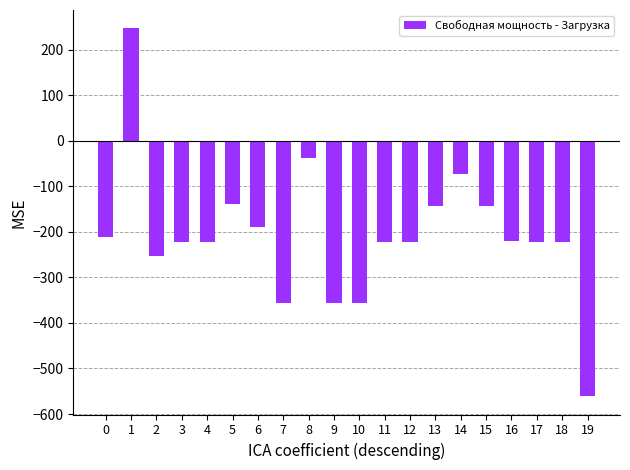

What is the minimum value shown in the chart?

-560.7